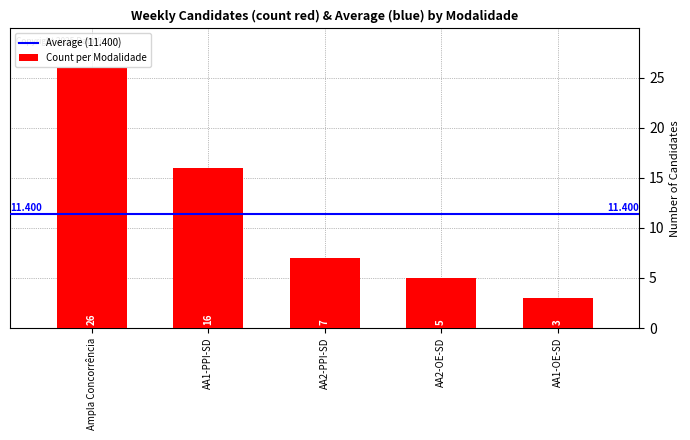

The value at AA1-PPI-SD is 16. True or false?

True